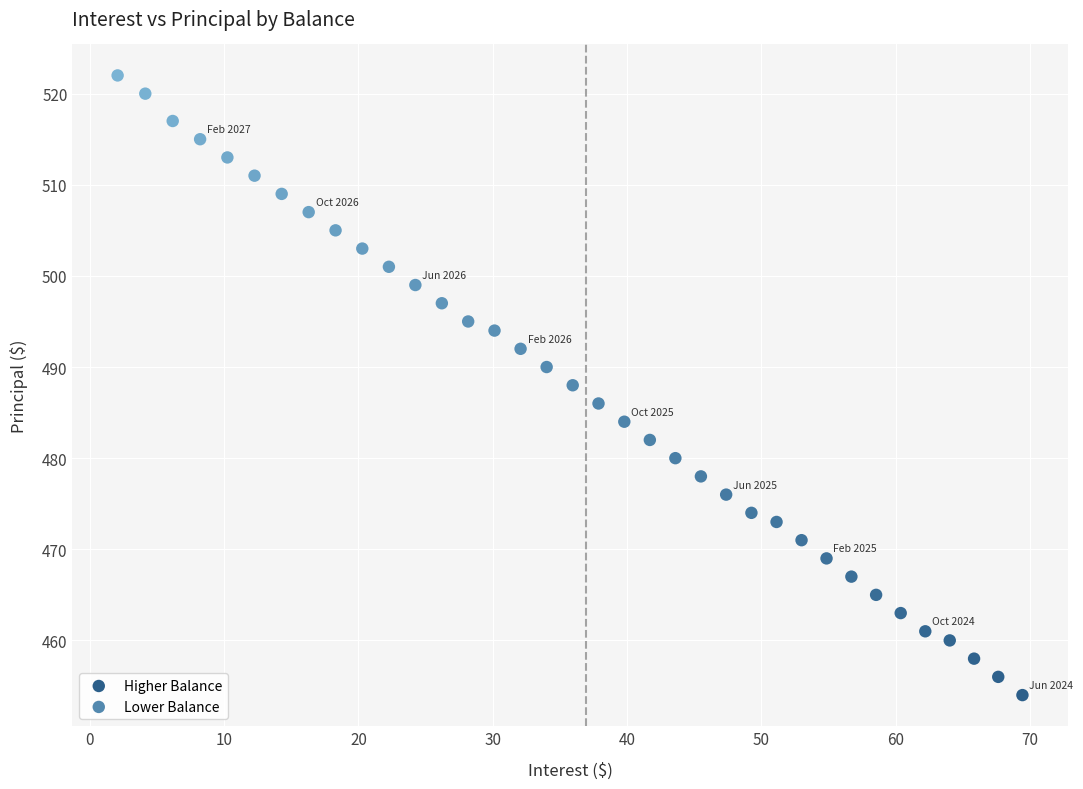

Which series reaches the maximum Y coordinate?

Lower Balance